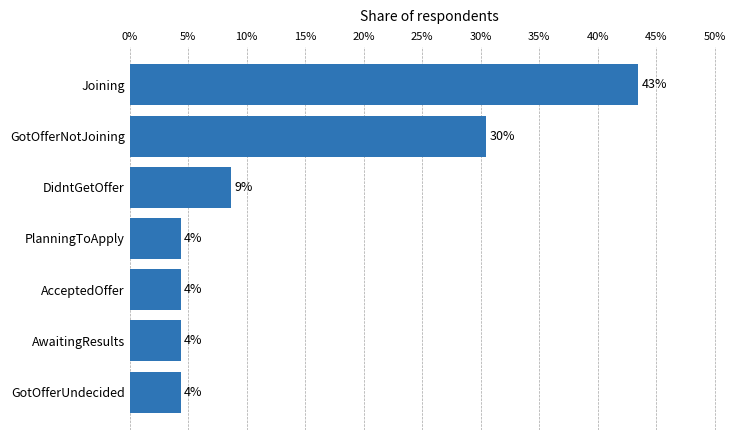

What is the smallest value displayed?

4.3